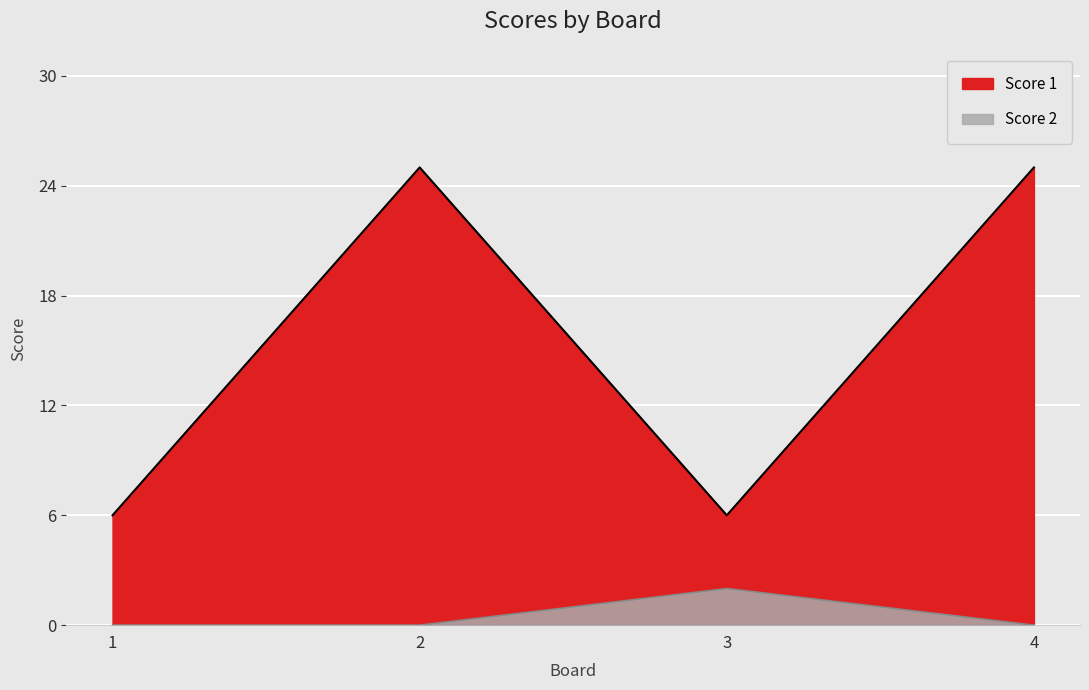

Which series changed the most between 3 and 4?

Score 1